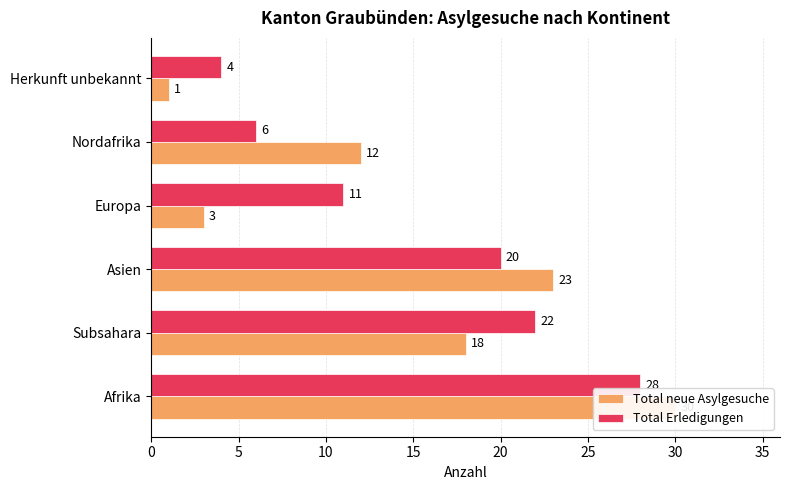

Count the number of categories in the chart.

6